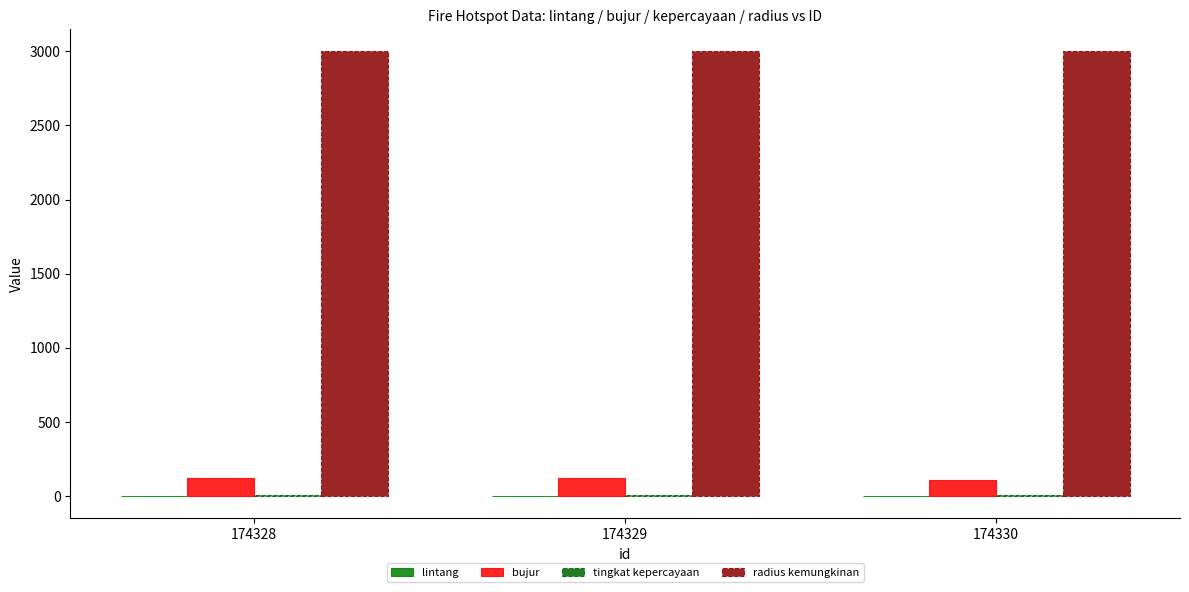

Reading left to right, what are all the values shown in this chart?

lintang: -1.4	-0.8	1.0
bujur: 120.8	120.2	109.7
tingkat kepercayaan: 8.0	8.0	8.0
radius kemungkinan: 3000.0	3000.0	3000.0